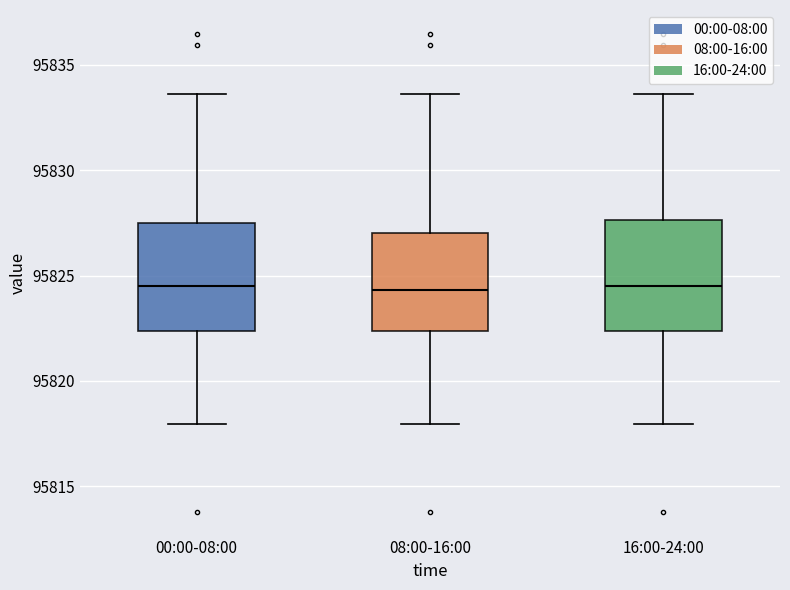

Where does the lower whisker of the box for 16:00-24:00 end on the y-axis? The values are not printed on the chart, so give them approximately, as read against the axis.

95818.0